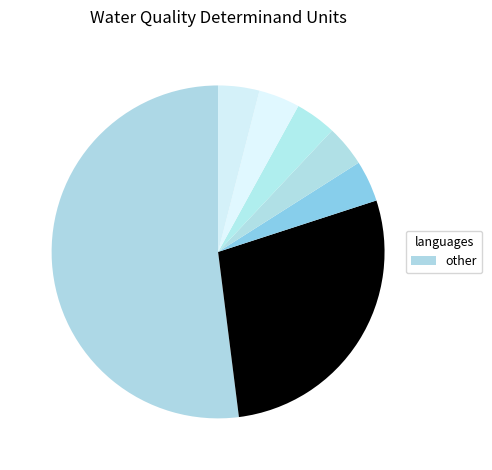

Does any single category account for the majority?

No